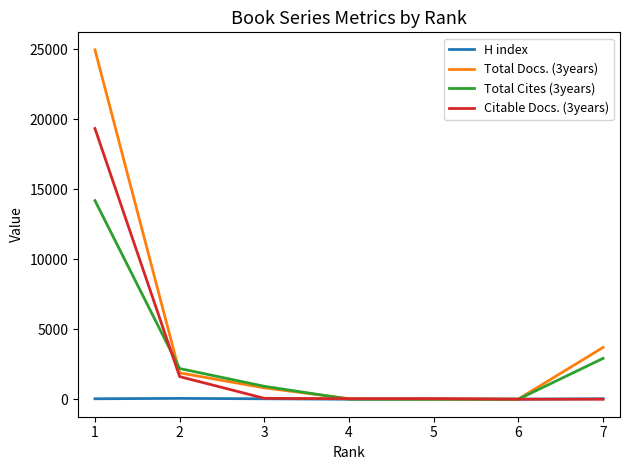

What is the average value of the Total Cites (3years) series?

2892